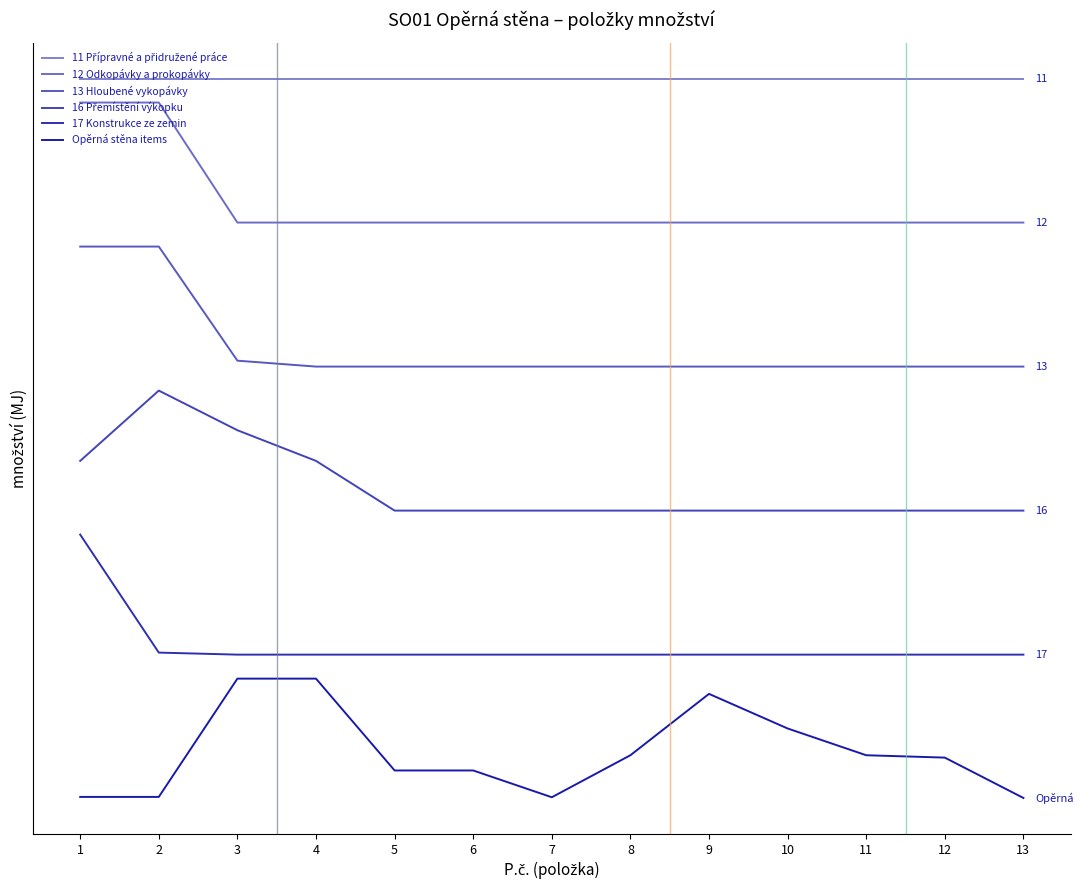

Which series has the largest range (max minus min)?

12 Odkopávky a prokopávky